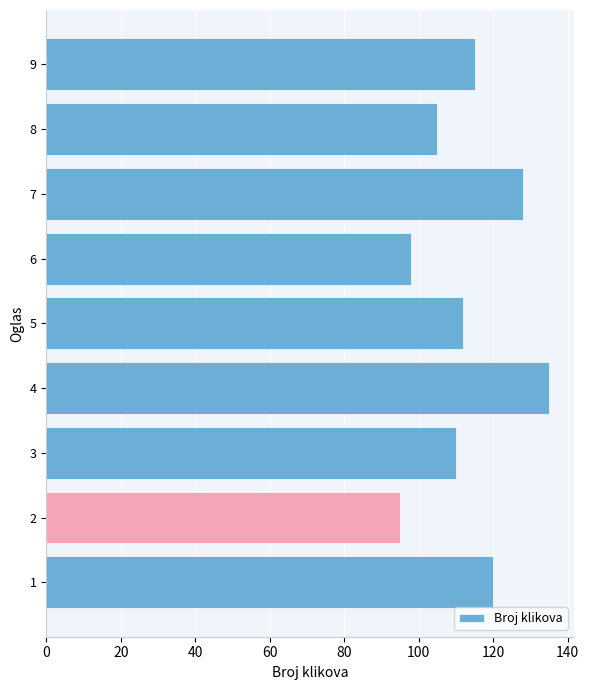

Which has a higher value, 9 or 8?

9